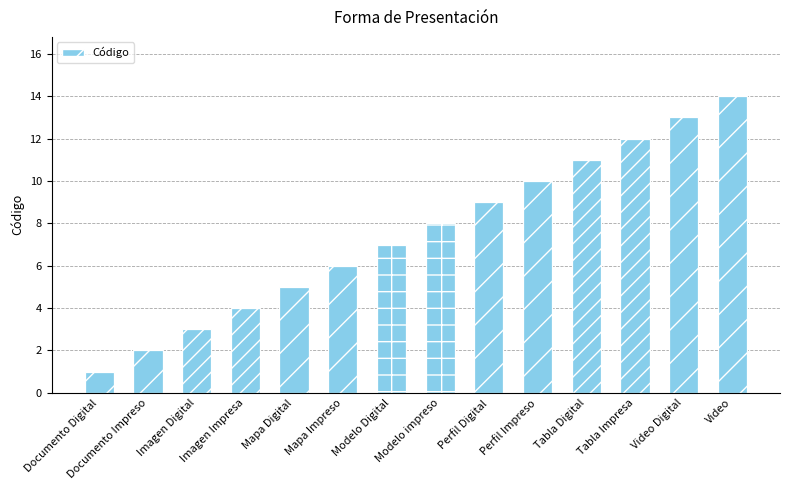

Reading right to left, extract all data points from this chart.

Video=14	Video Digital=13	Tabla Impresa=12	Tabla Digital=11	Perfil Impreso=10	Perfil Digital=9	Modelo impreso=8	Modelo Digital=7	Mapa Impreso=6	Mapa Digital=5	Imagen Impresa=4	Imagen Digital=3	Documento Impreso=2	Documento Digital=1